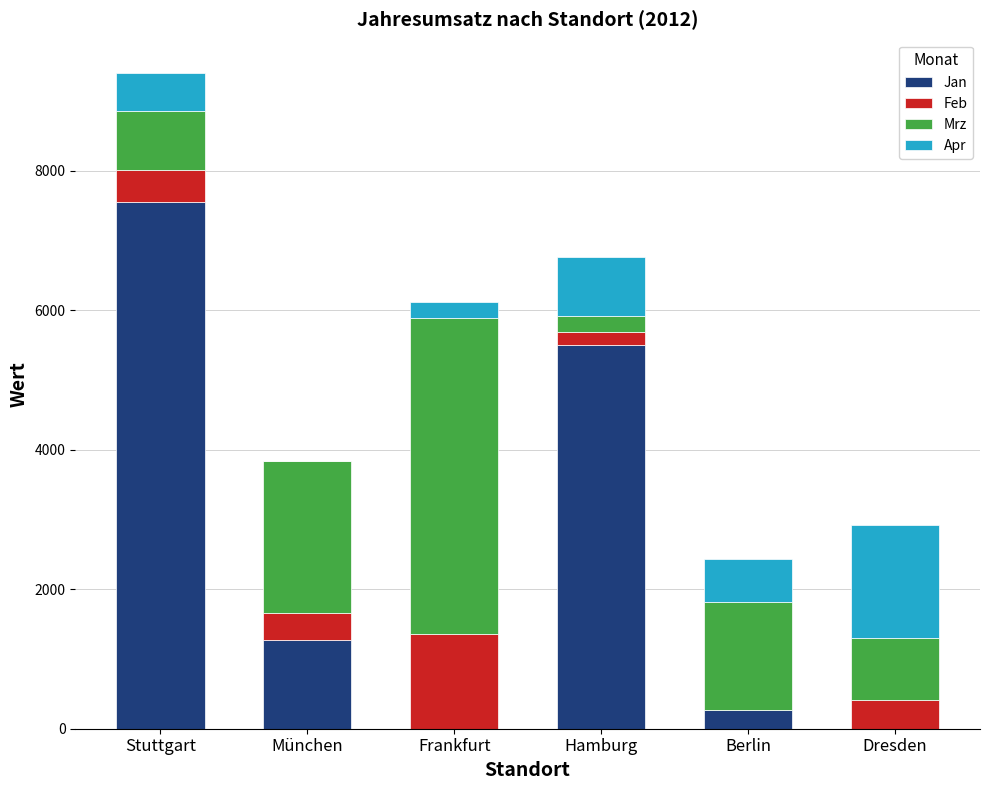

Which category has the highest value in the Jan series?

Stuttgart